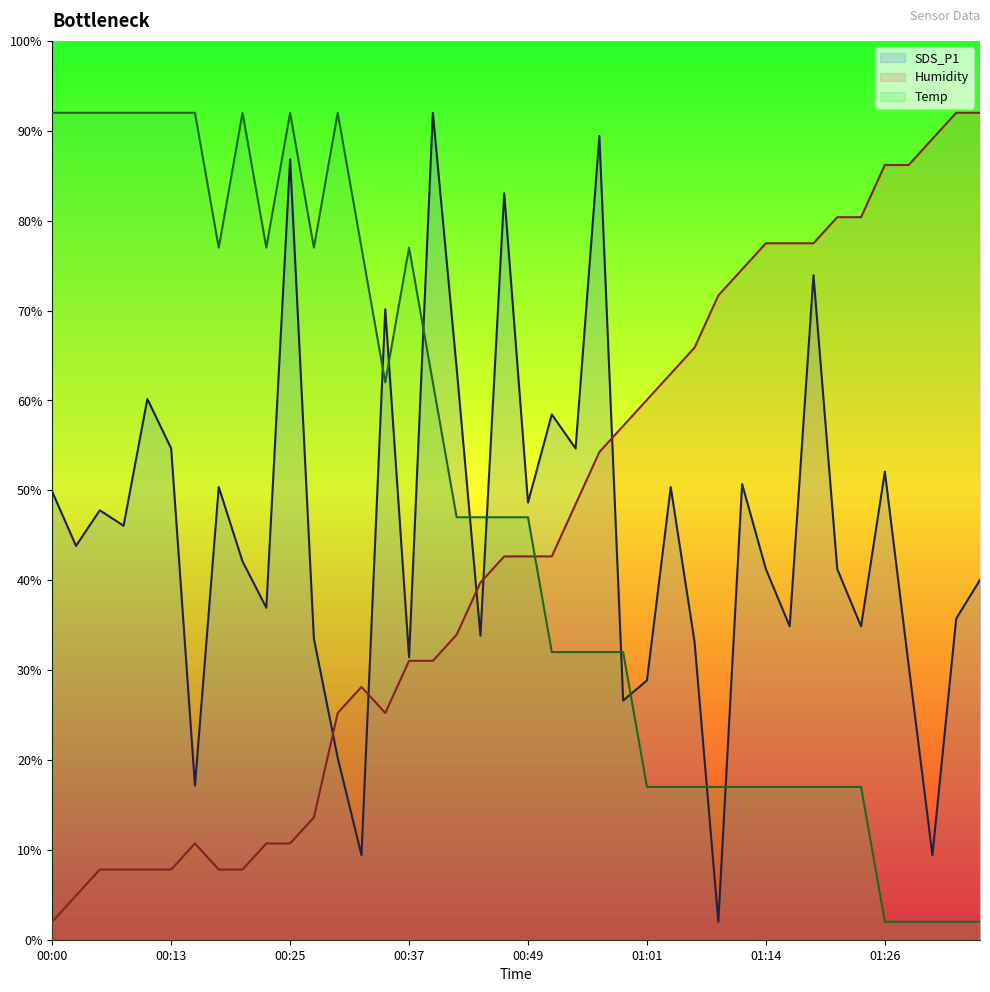

Is the value of Temp at 00:47 greater than the value of SDS_P1 at 00:27?

Yes